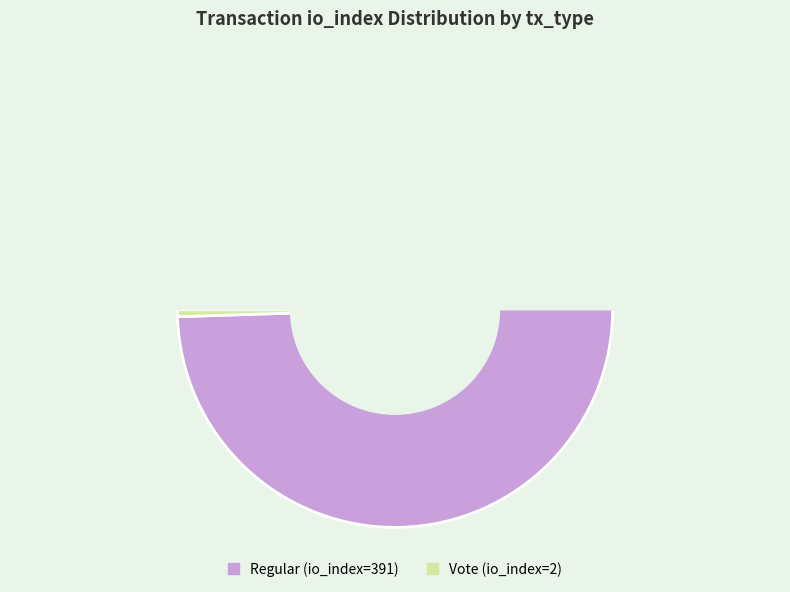

The Vote (io_index=2) slice represents 1% of the pie. True or false?

True